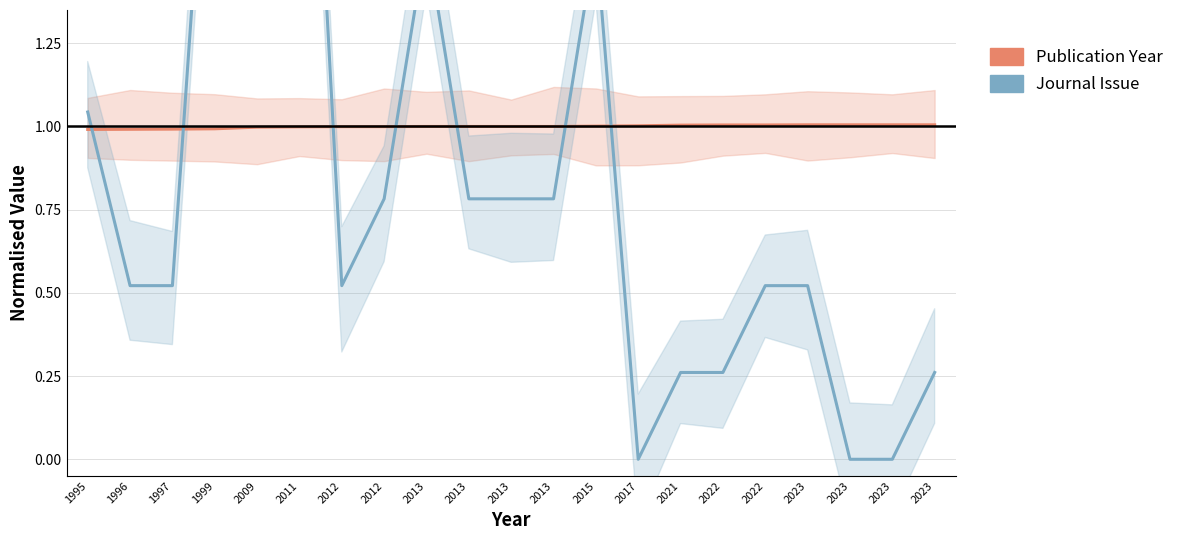

The value of Publication Year at 2023 is 1.0. True or false?

True